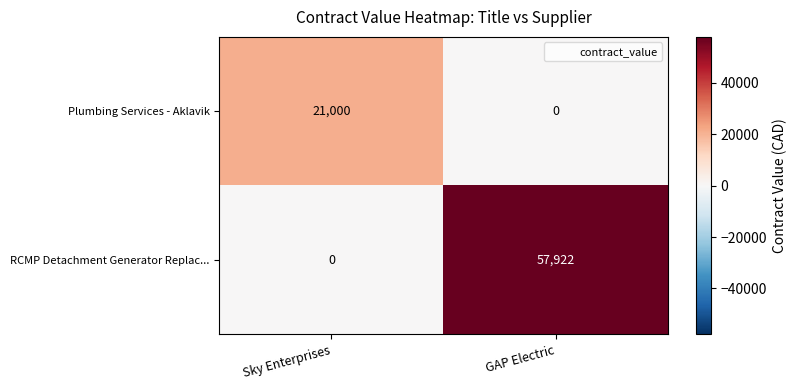

What is the difference between the RCMP Detachment Generator Replac... values at Sky Enterprises and GAP Electric?

57922